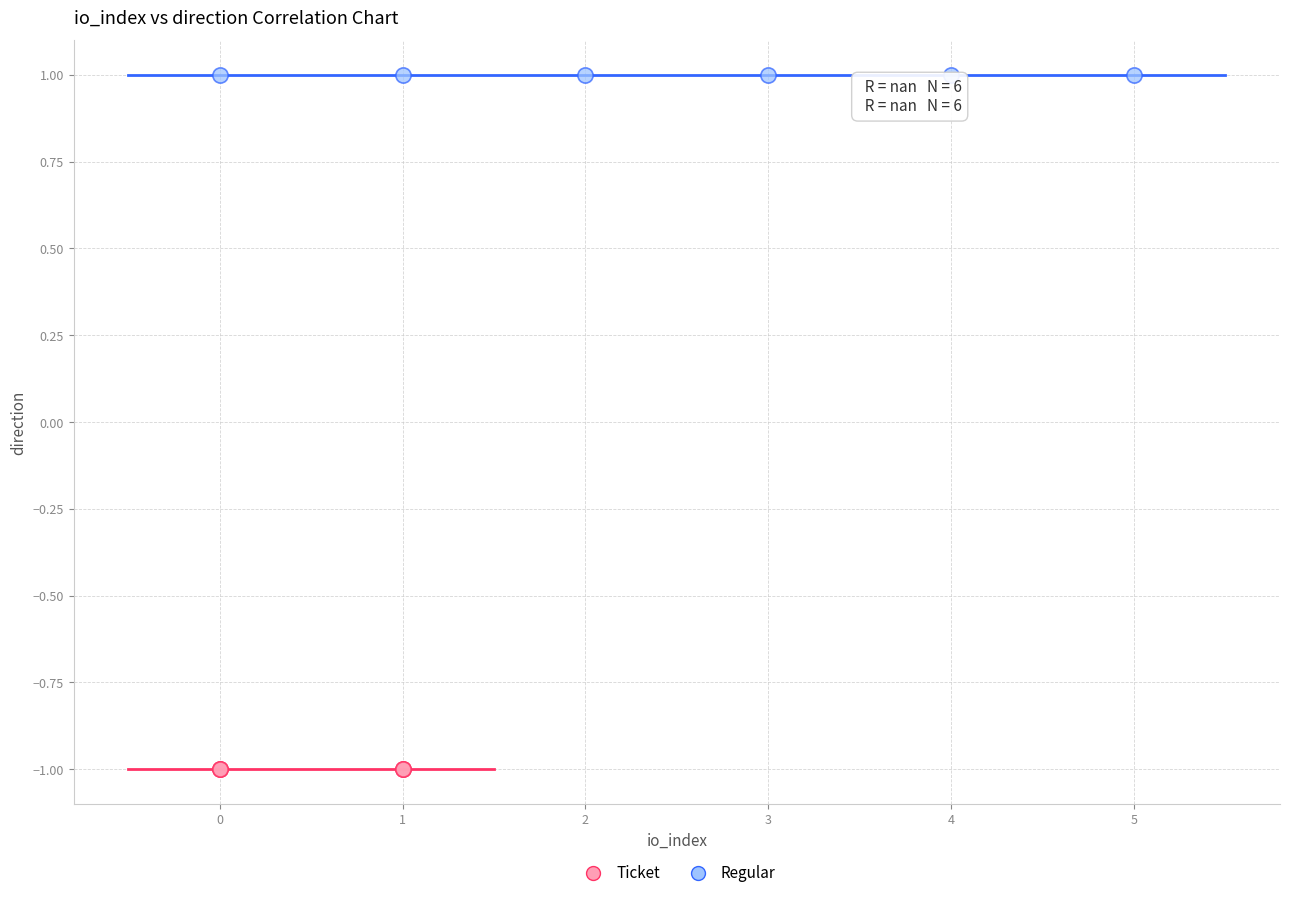

Which series reaches the minimum Y coordinate?

Ticket